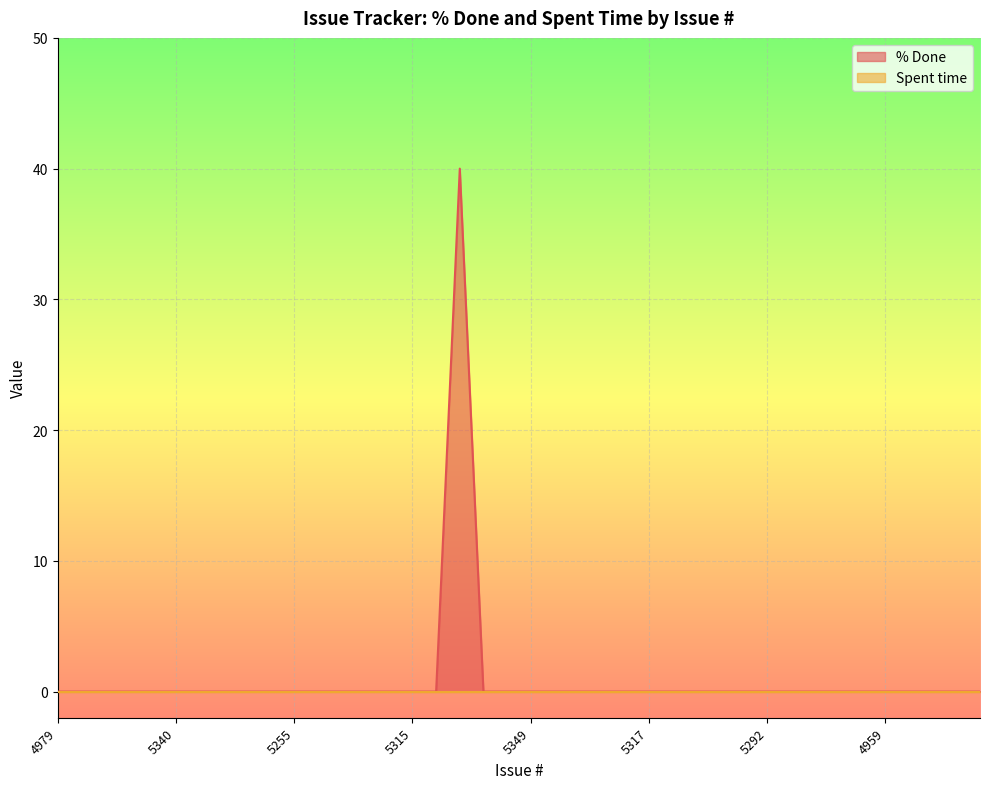

What is the average value?

1